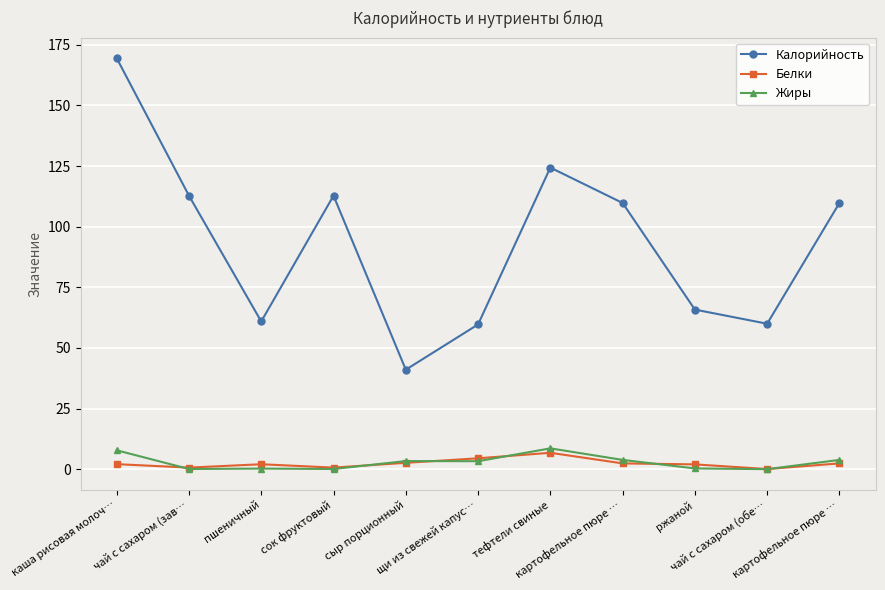

What are all the series names shown in the legend?

Калорийность, Белки, Жиры